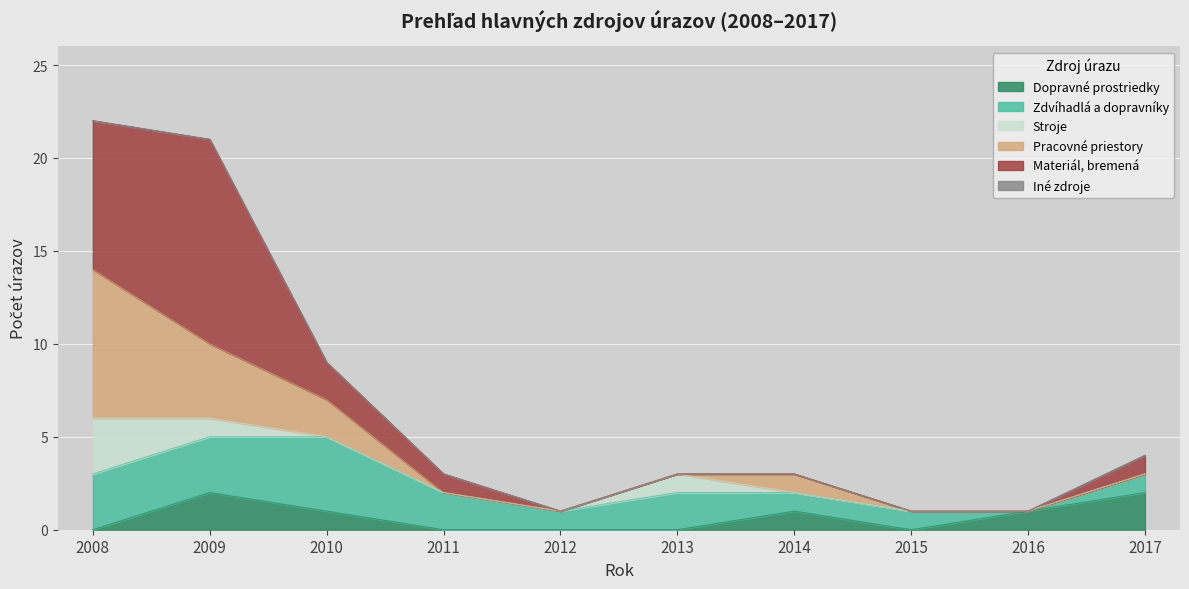

Between 2015 and 2009, which is larger?

2009